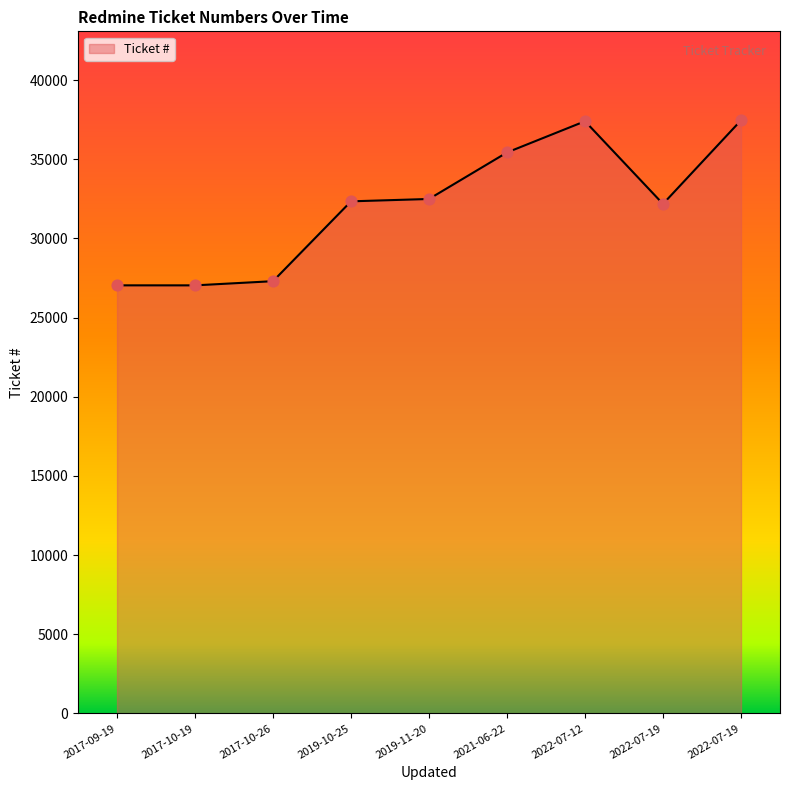

How many lines are shown in the chart?

1